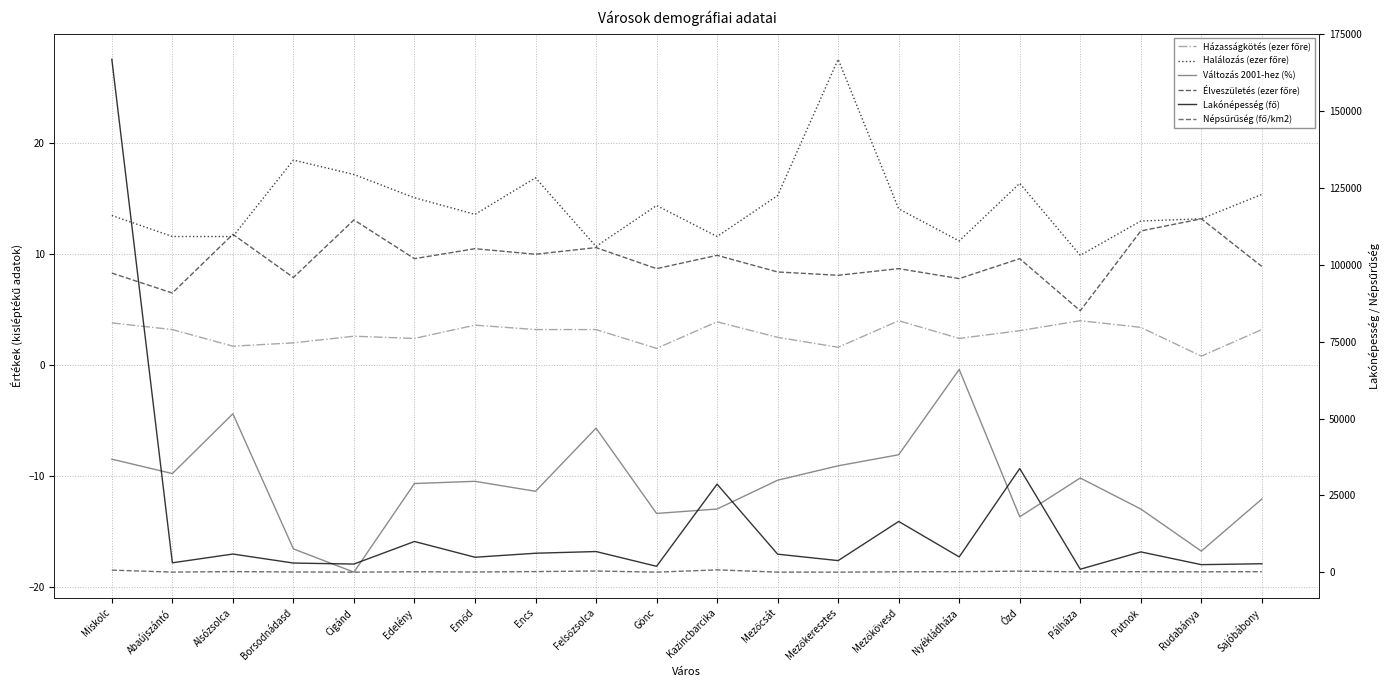

True or false: Házasságkötés (ezer főre) and Változás 2001-hez (%) intersect in this chart.

False